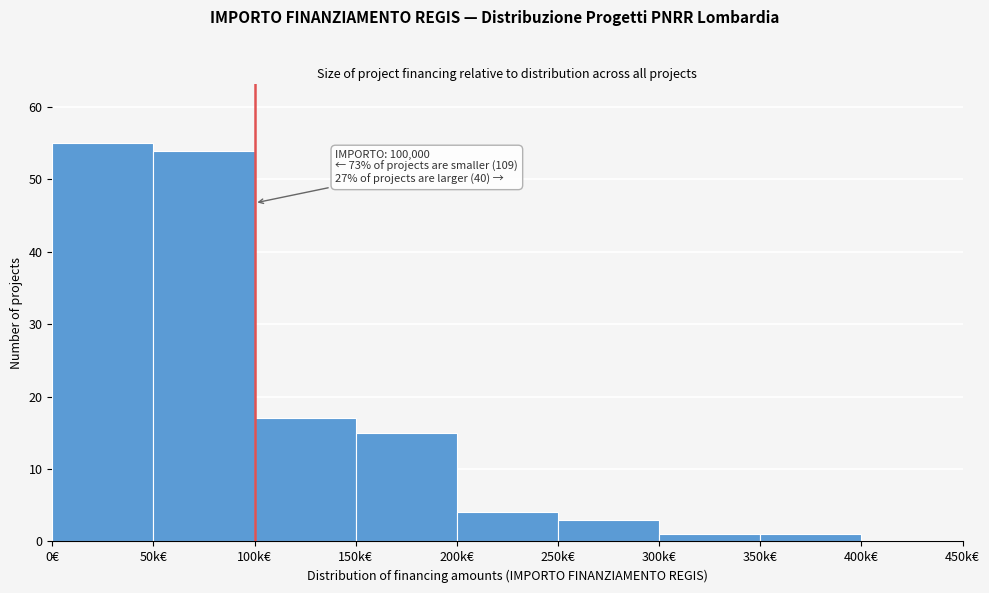

Reading left to right, transcribe all the data shown in this chart.

0€=55	50k€=54	100k€=17	150k€=15	200k€=4	250k€=3	300k€=1	350k€=1	400k€=0